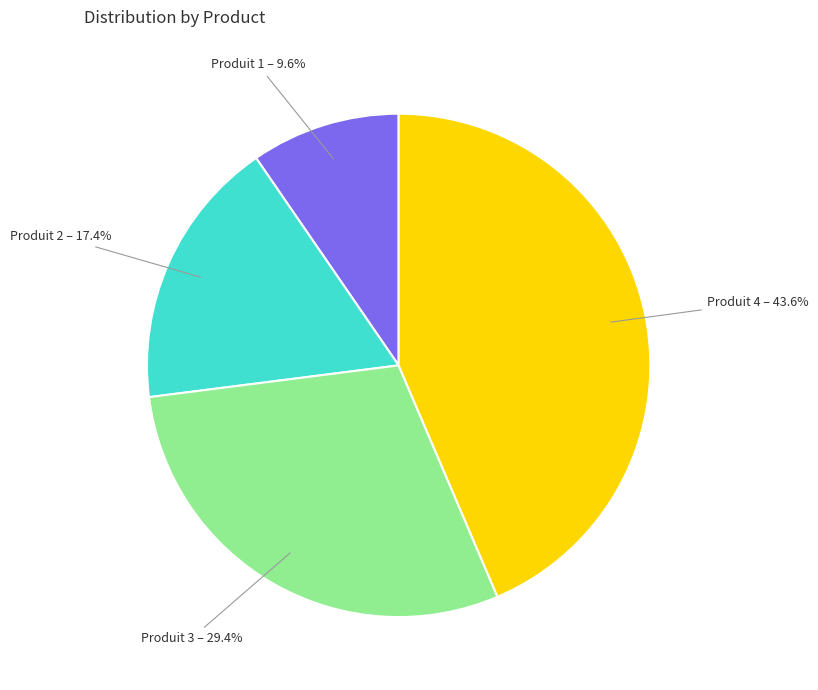

Rank the categories by value from highest to lowest.

Produit 4, Produit 3, Produit 2, Produit 1